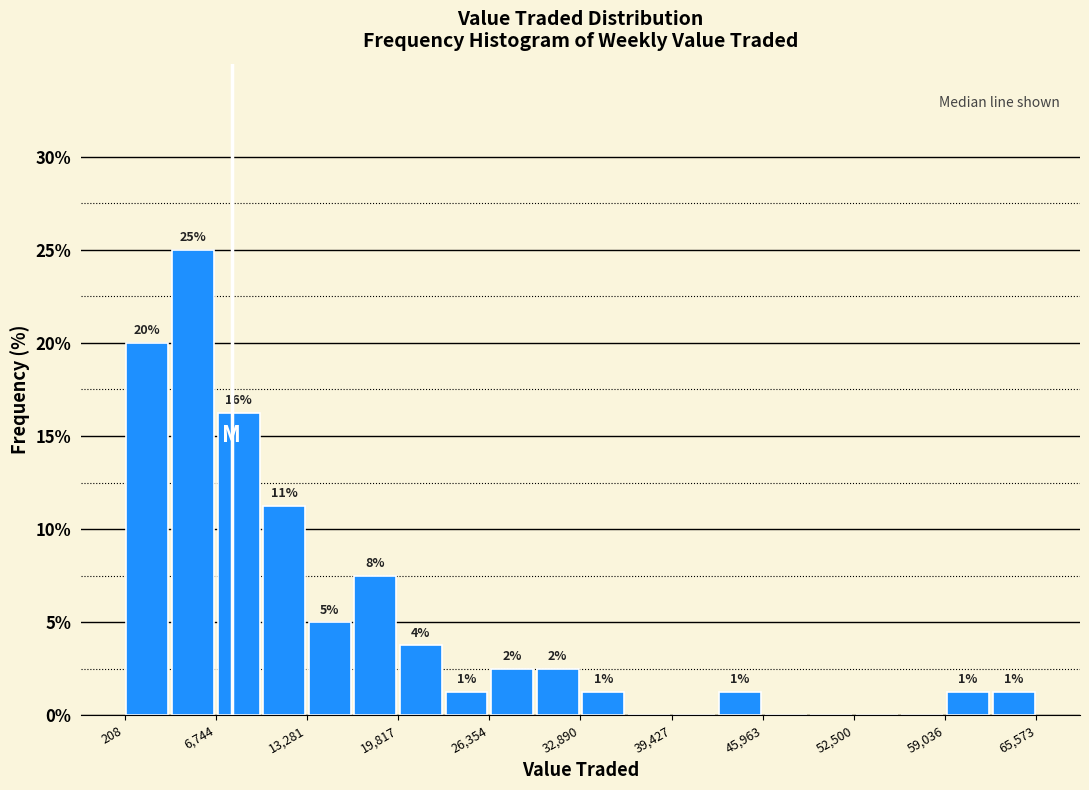

Around what value on the x-axis is the tallest bar? Give the approximate position of its centre, as read against the axis.

5000